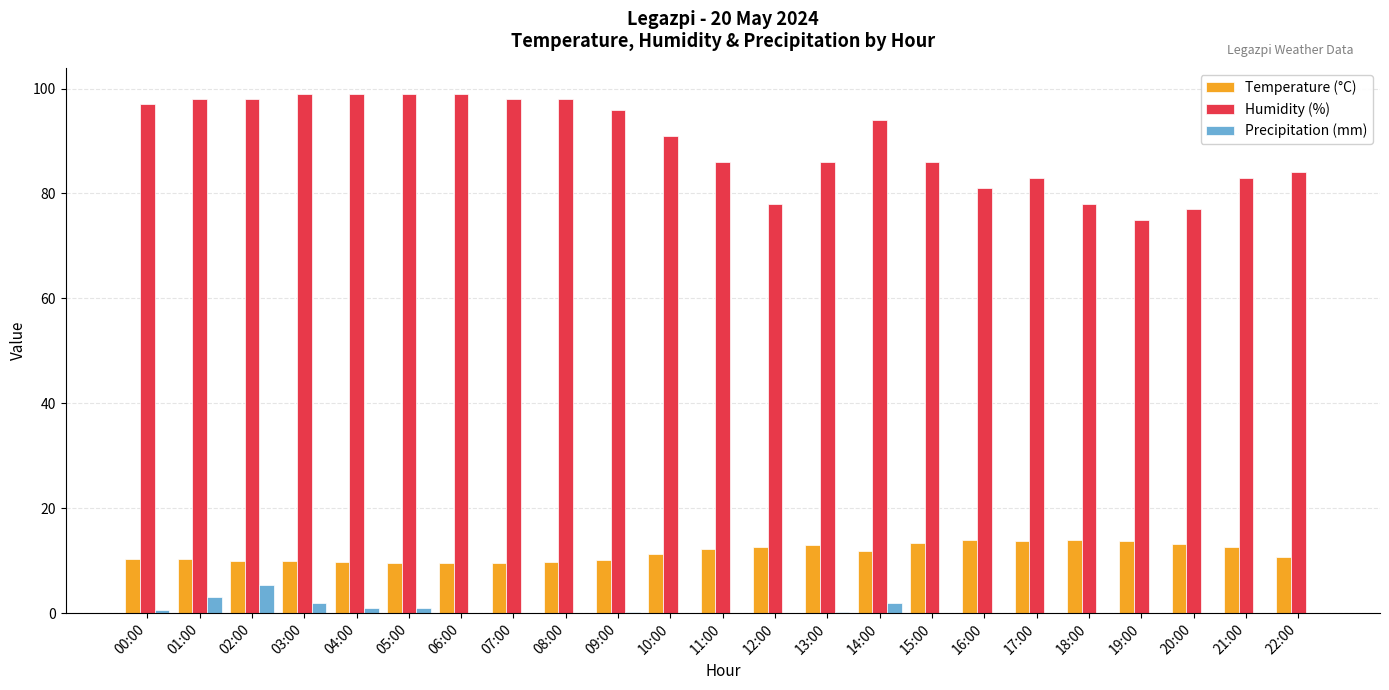

The Precipitation (mm) series shows 0.0 at 08:00. True or false?

True